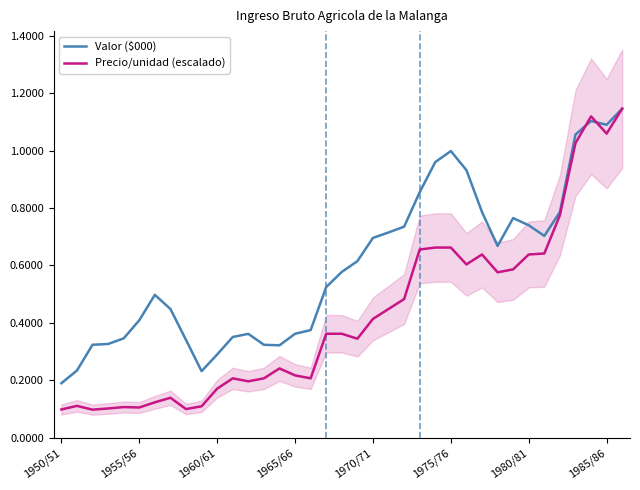

Which series ends up on top after the final intersection of Precio/unidad (escalado) and Valor ($000)?

Valor ($000)